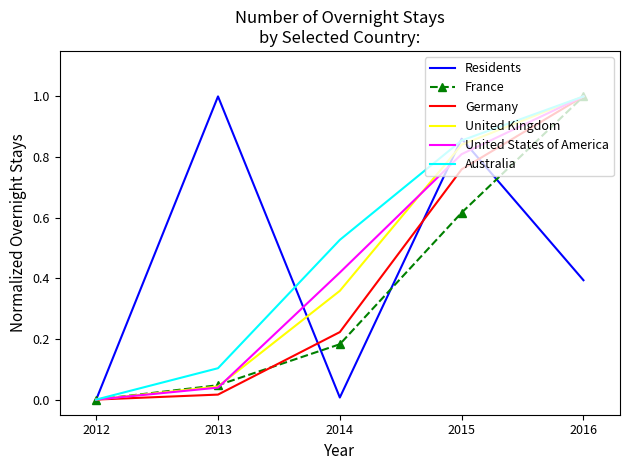

Count the number of data series in this chart.

6